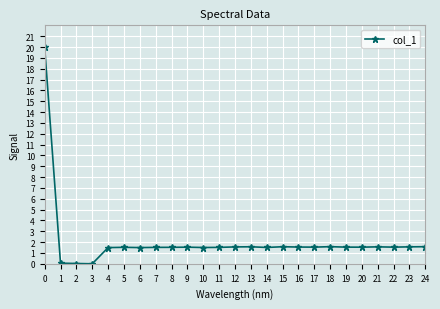

What is the change in value from 0 to 9?

-18.5